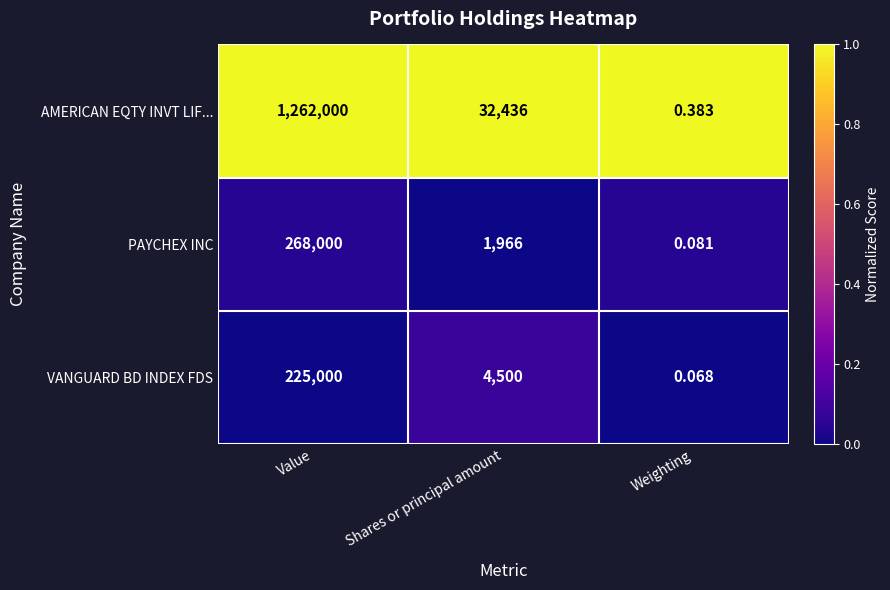

Count the number of data series in this chart.

3